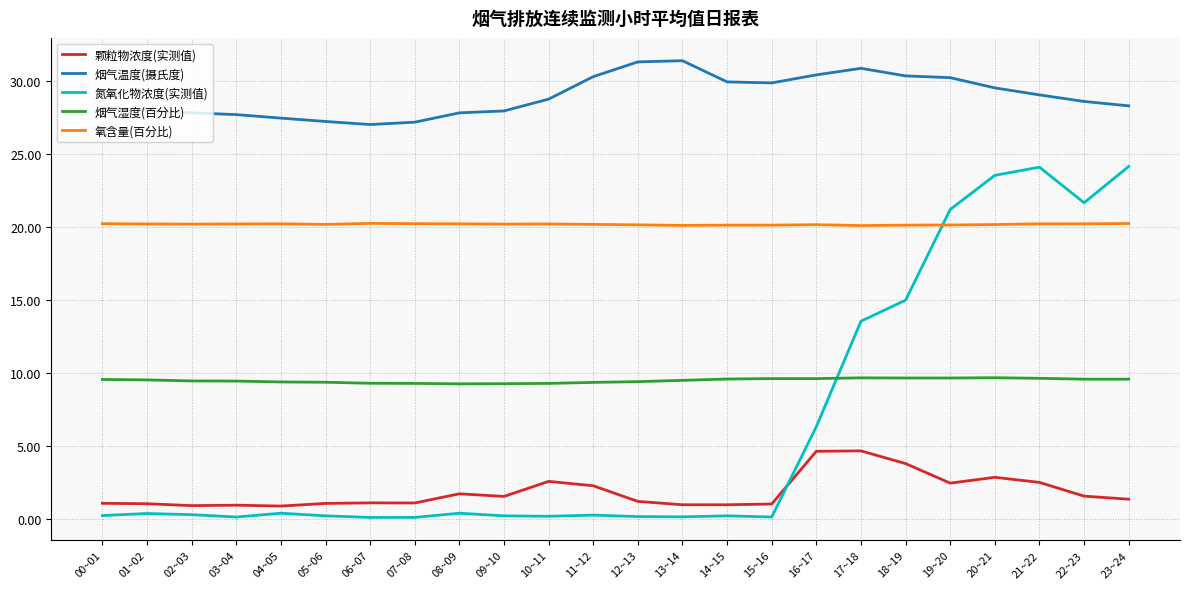

Which series has the largest total across all categories?

烟气温度(摄氏度)